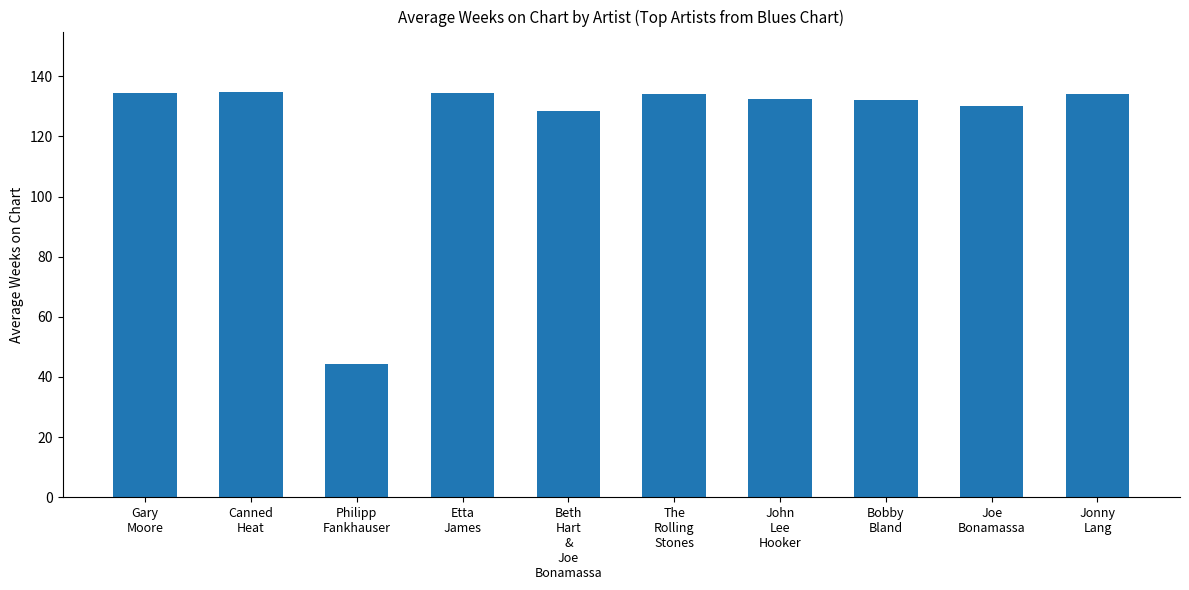

What is the ratio of the value at The
Rolling
Stones to the value at Joe
Bonamassa?

1.0